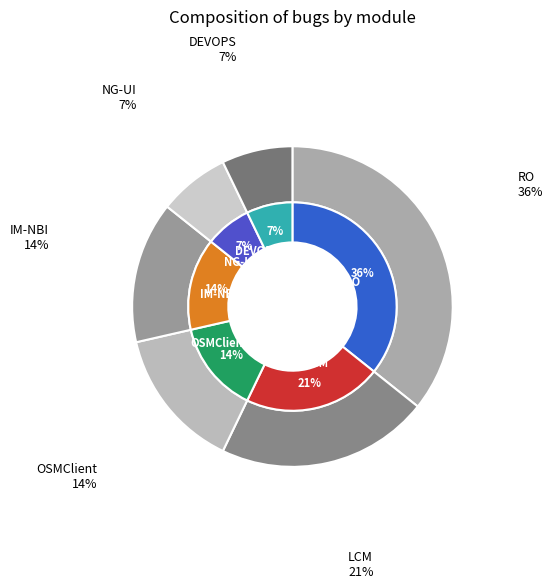

To the nearest percent, what is the difference between the largest and smallest slice percentages?

29%